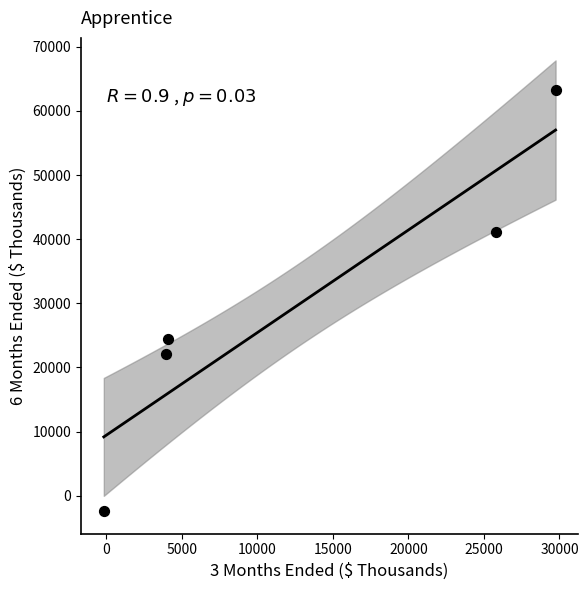

What is the average X value?

12684